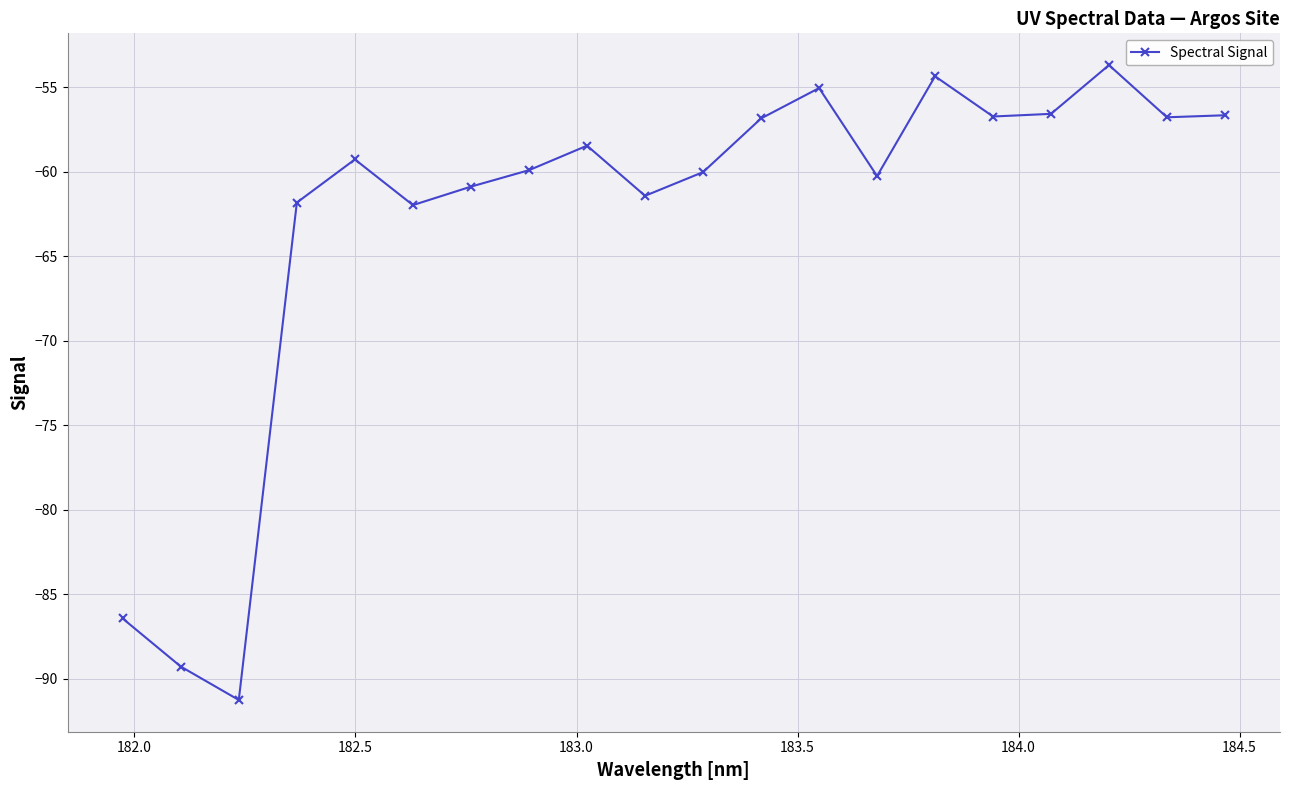

What is the smallest value displayed?

-91.3